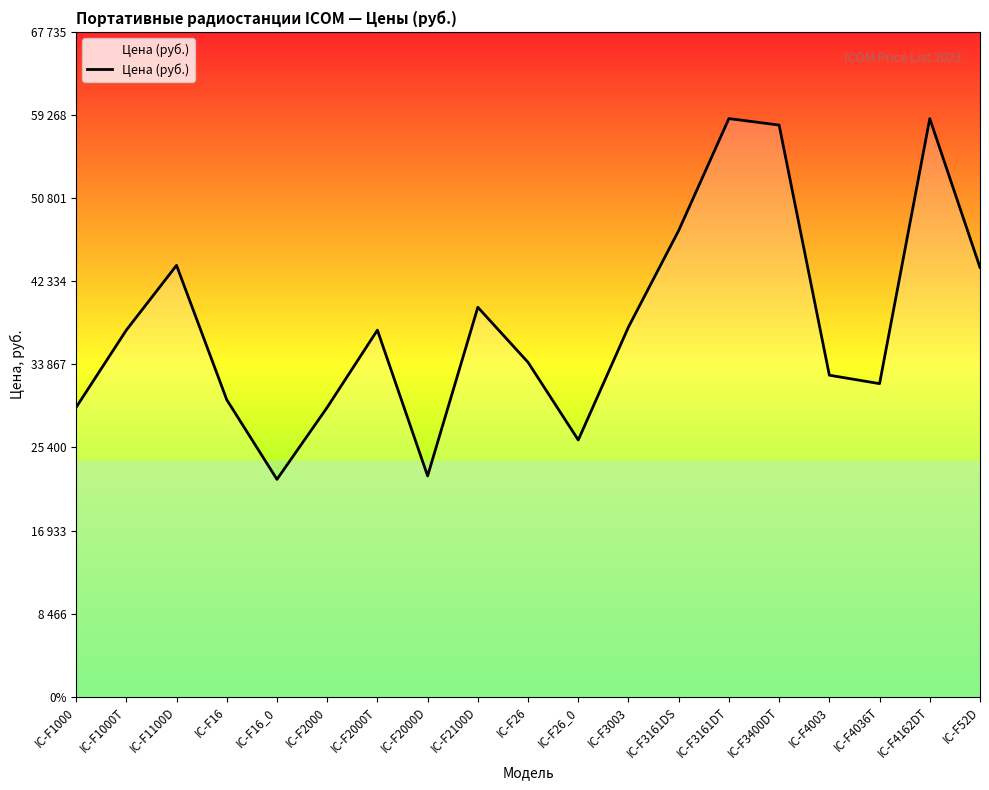

Where is the first local minimum?

IC-F16_0